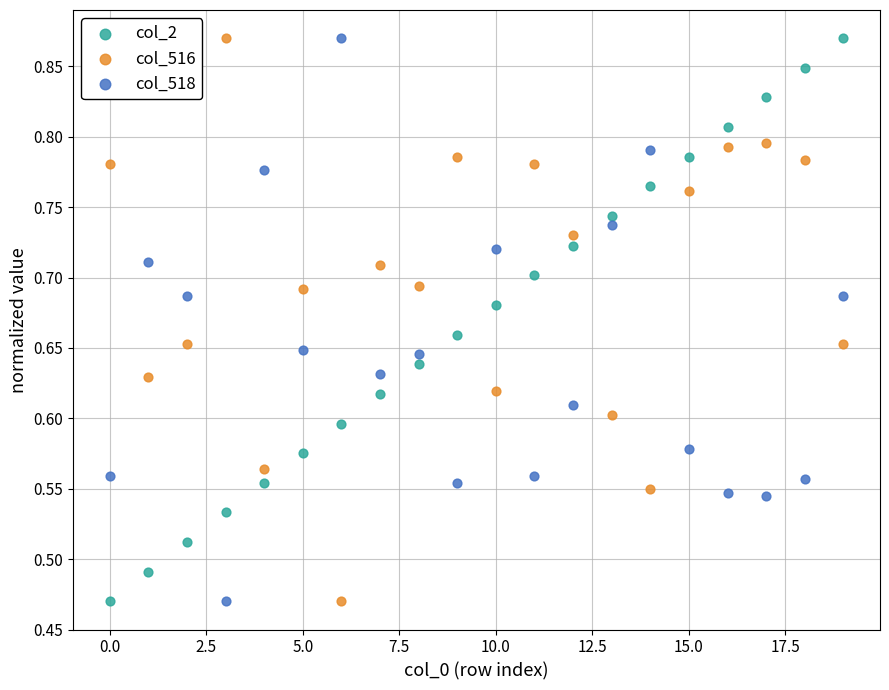

Across all data points, what is the range of Y values (max minus min)?

0.4